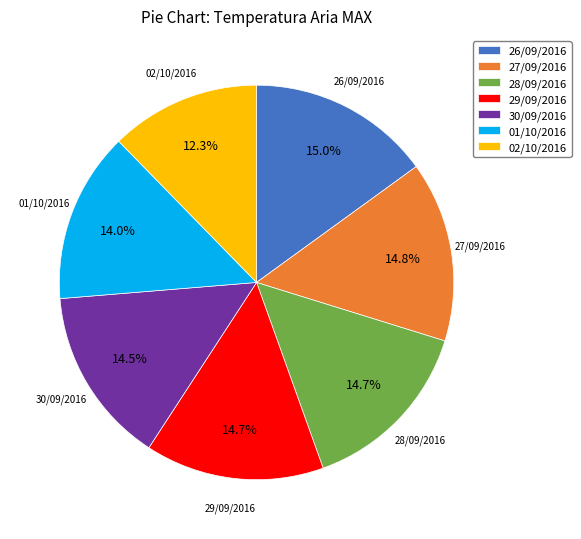

Do 26/09/2016 and 30/09/2016 together represent more than half of the pie?

No